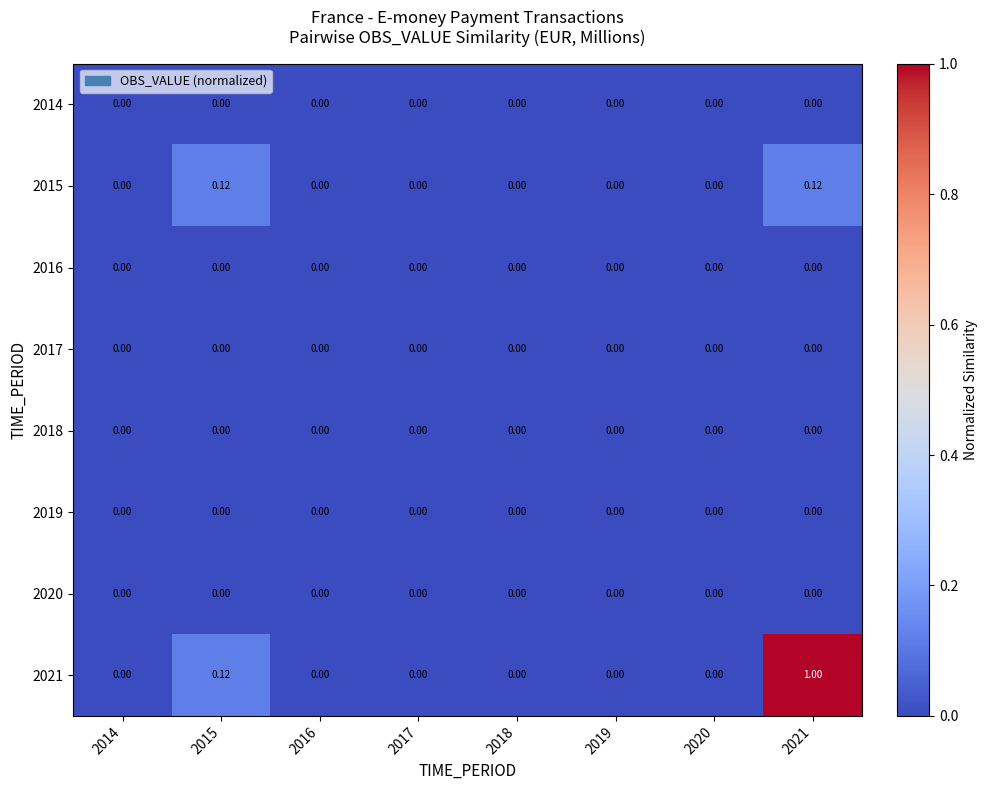

Which series changed the most between 2014 and 2021?

2021